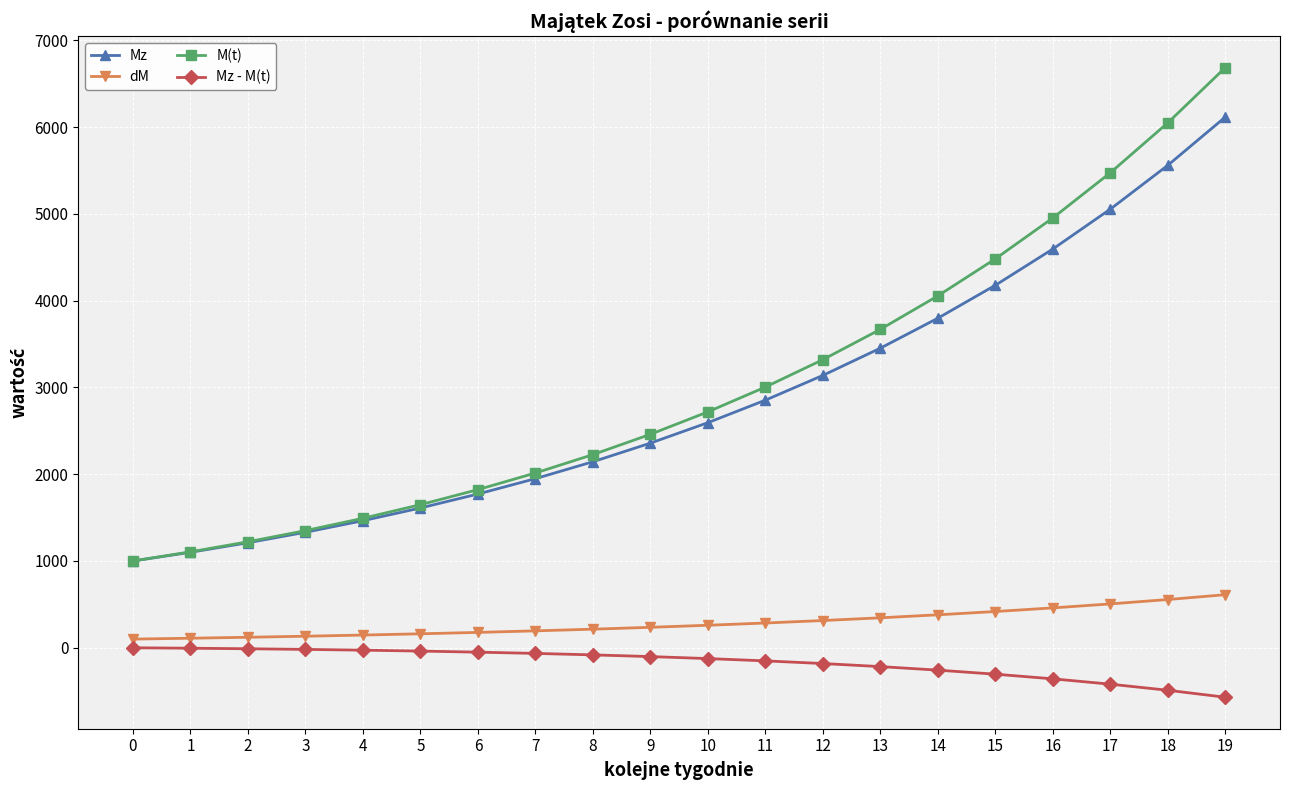

True or false: M(t) and dM intersect in this chart.

False